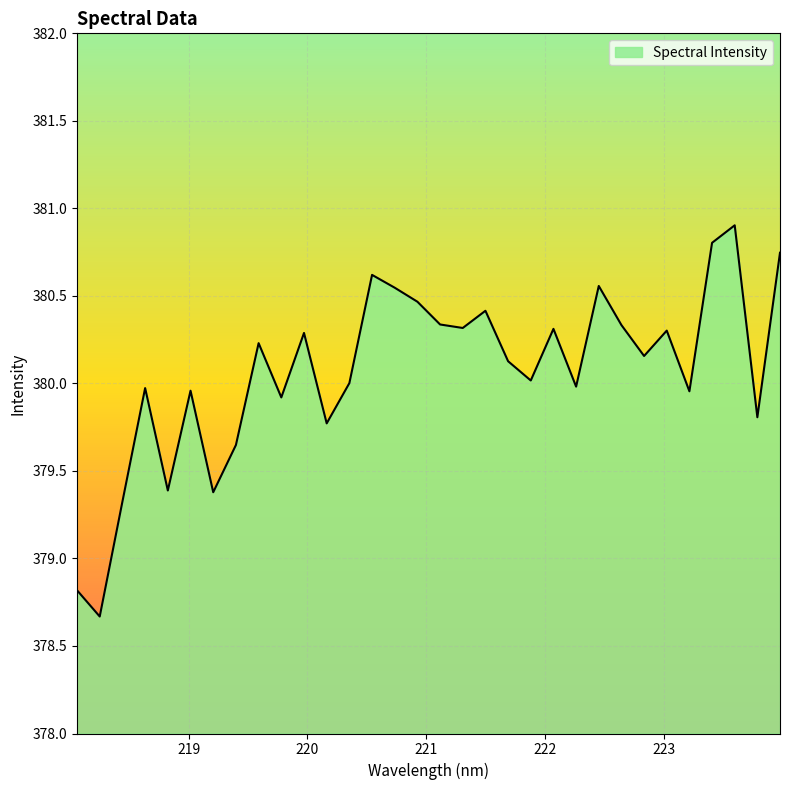

What is the smallest value displayed?

378.7